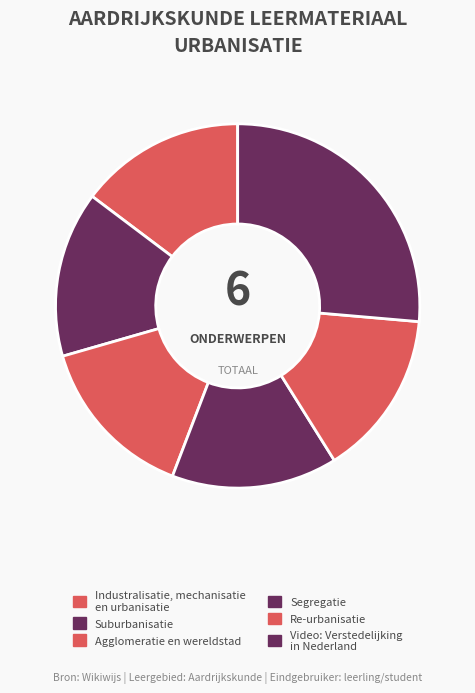

Count the number of slices in the pie.

6